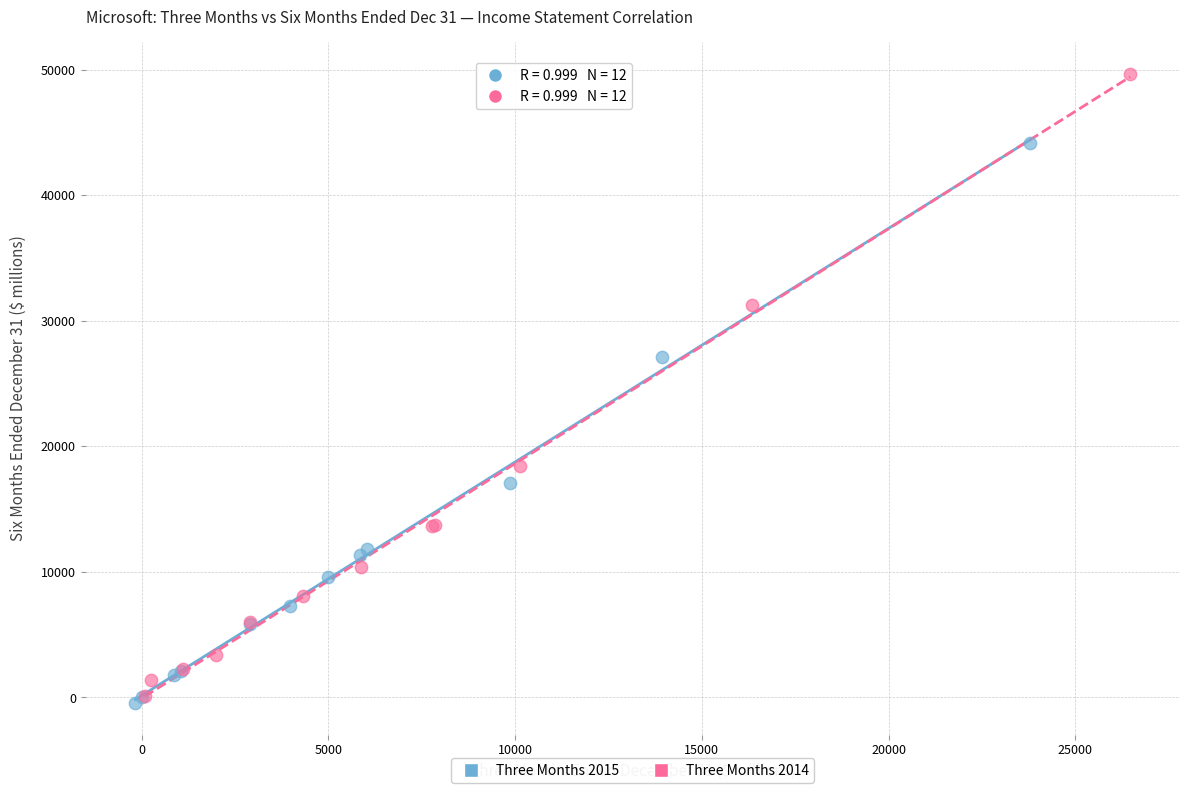

Which series reaches the minimum Y coordinate?

Three Months 2015